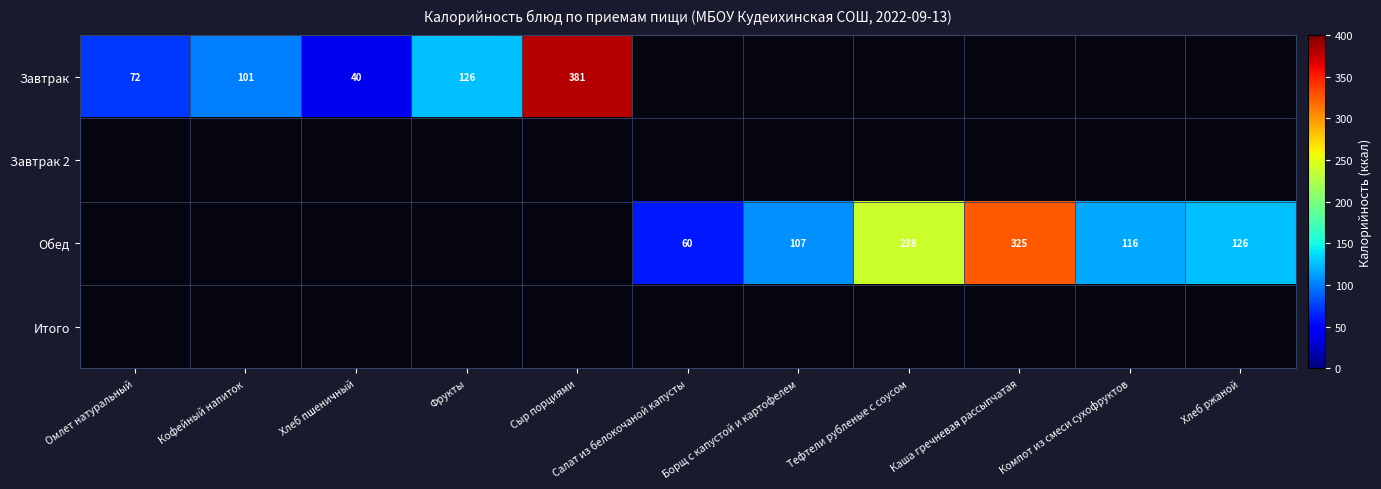

List the series in order of their peak value, lowest first.

Завтрак, Завтрак 2, Обед, Итого